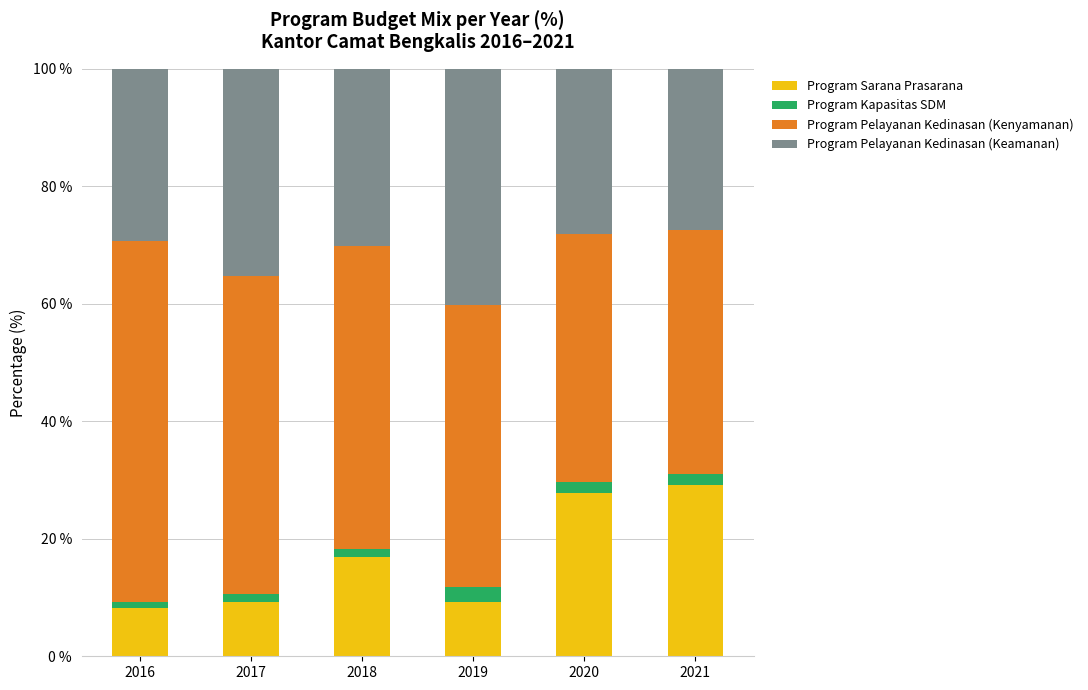

Reading left to right, what are the values for Program Sarana Prasarana?

2016=8.3	2017=9.2	2018=16.9	2019=9.2	2020=27.8	2021=29.2